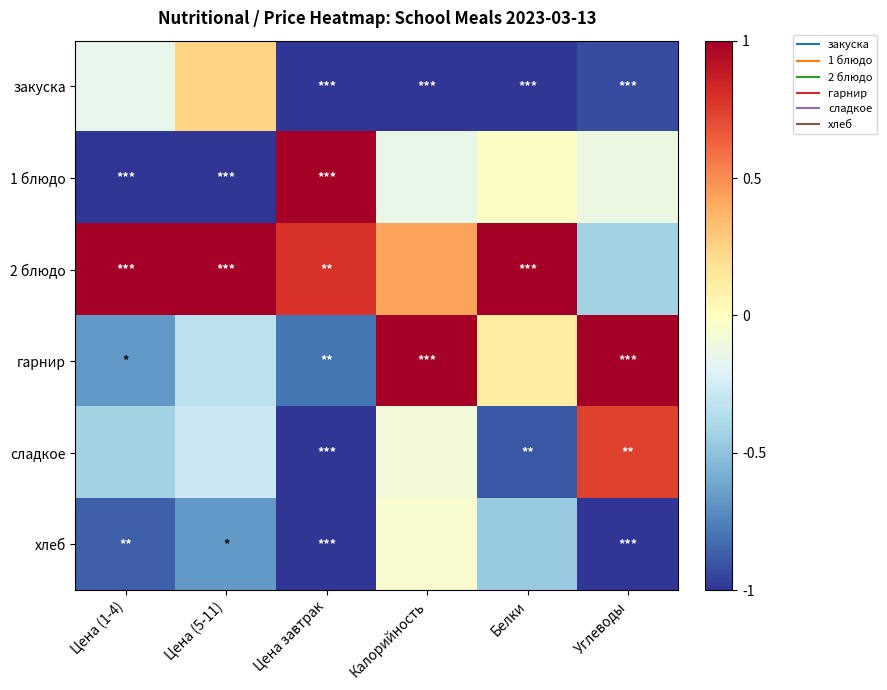

Which has a higher value, Цена (1-4) or Белки?

Цена (1-4)